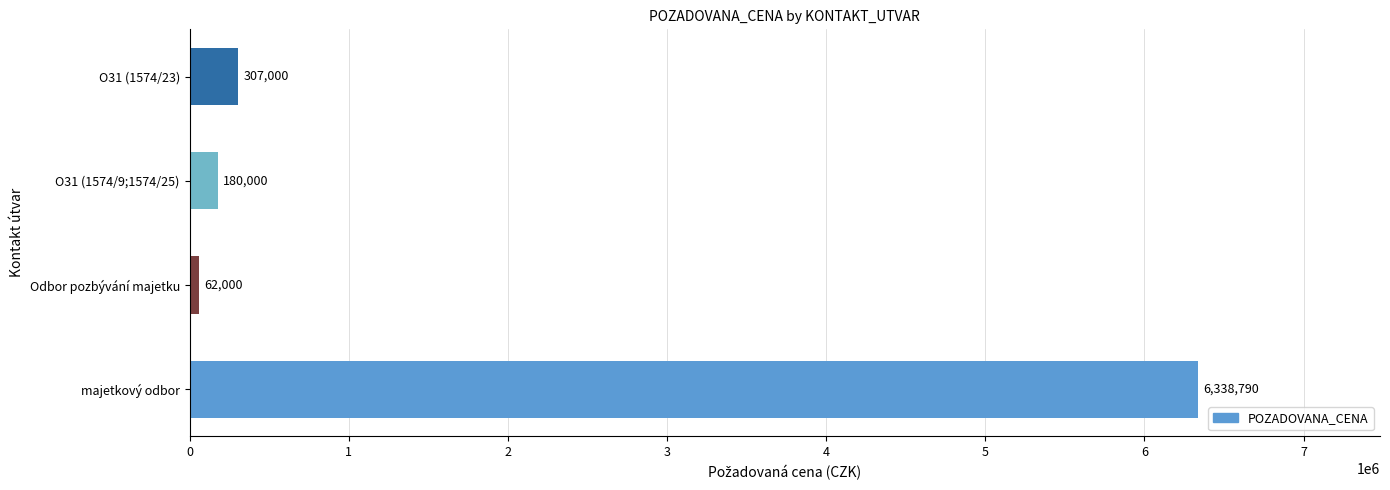

Count the number of categories in the chart.

4